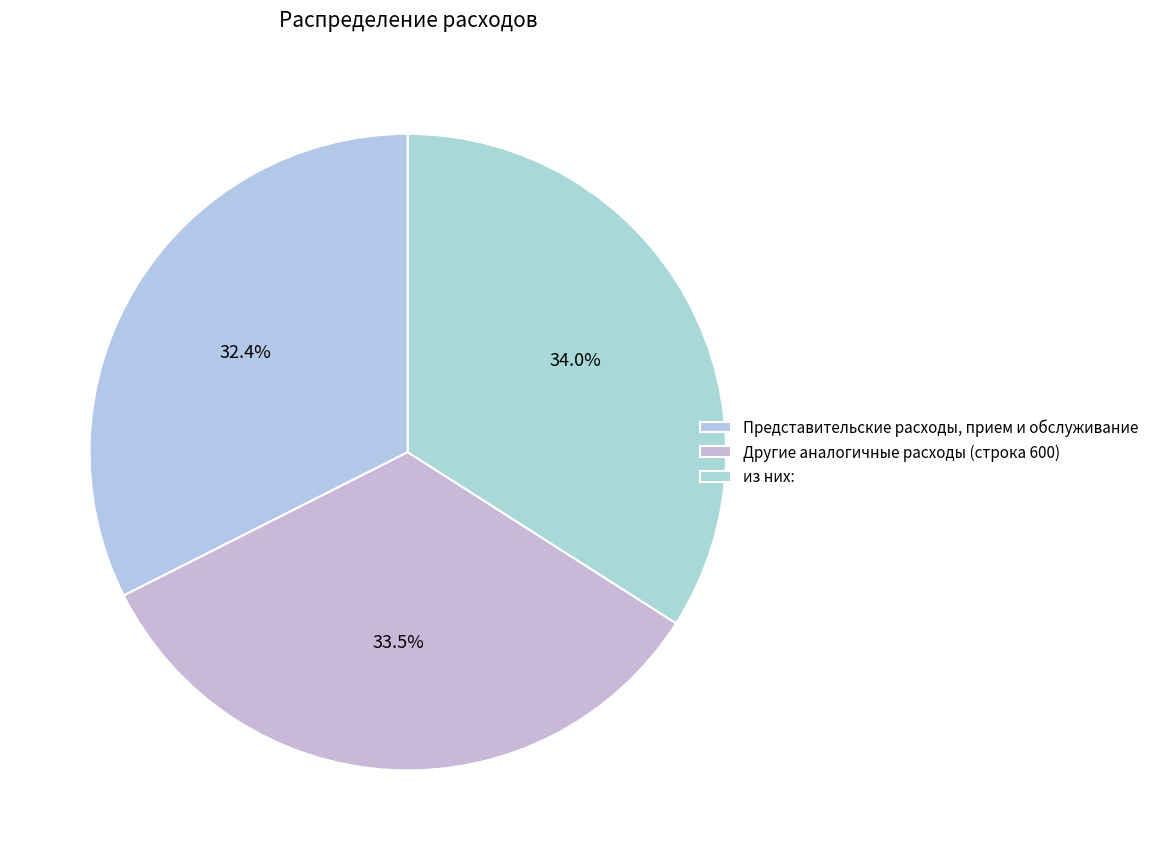

Which has a higher value, Представительские расходы, прием и обслуживание or из них:?

из них: